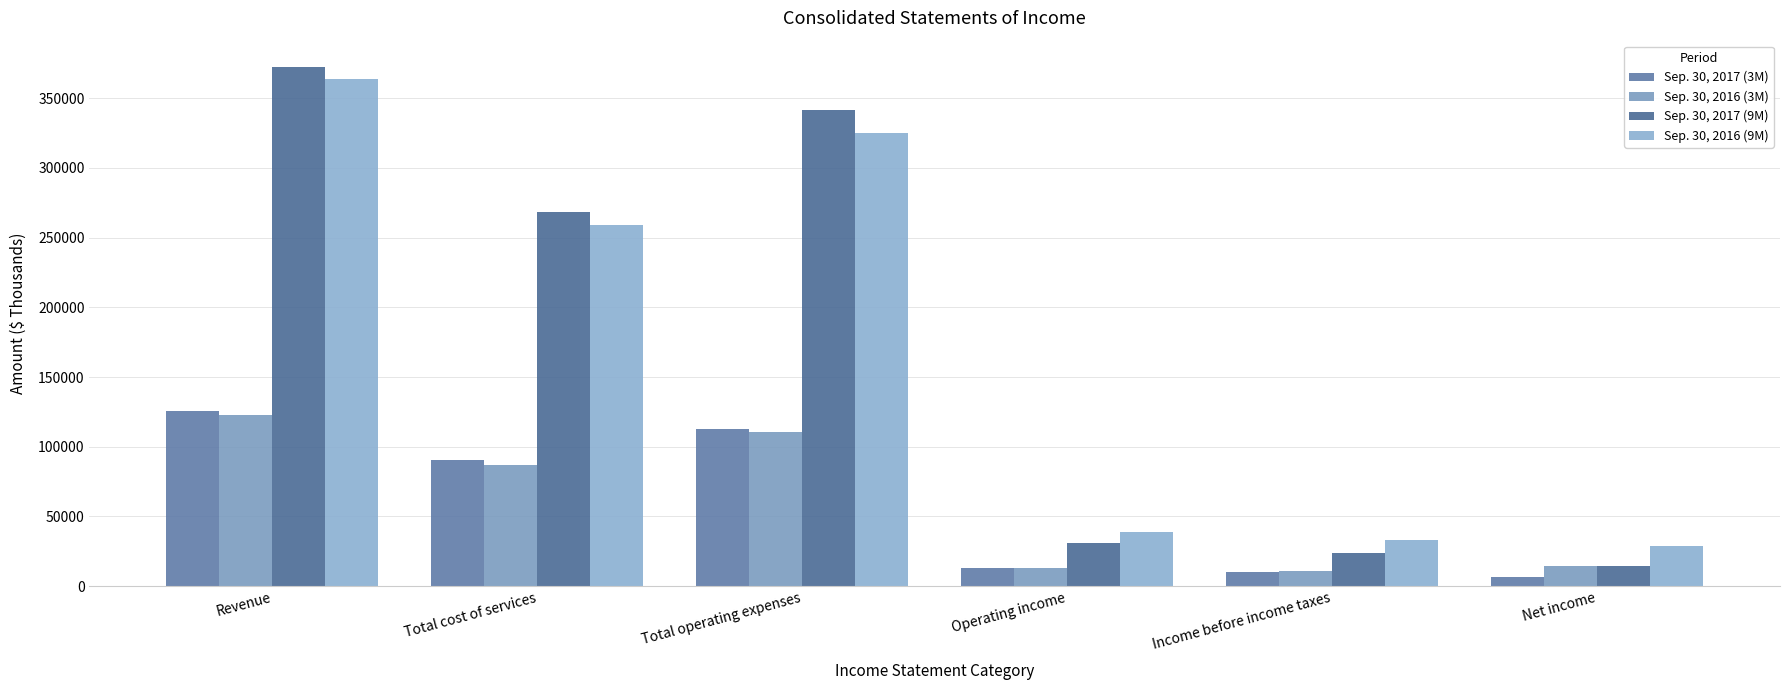

How many data points in Sep. 30, 2017 (9M) are less than 268153?

3